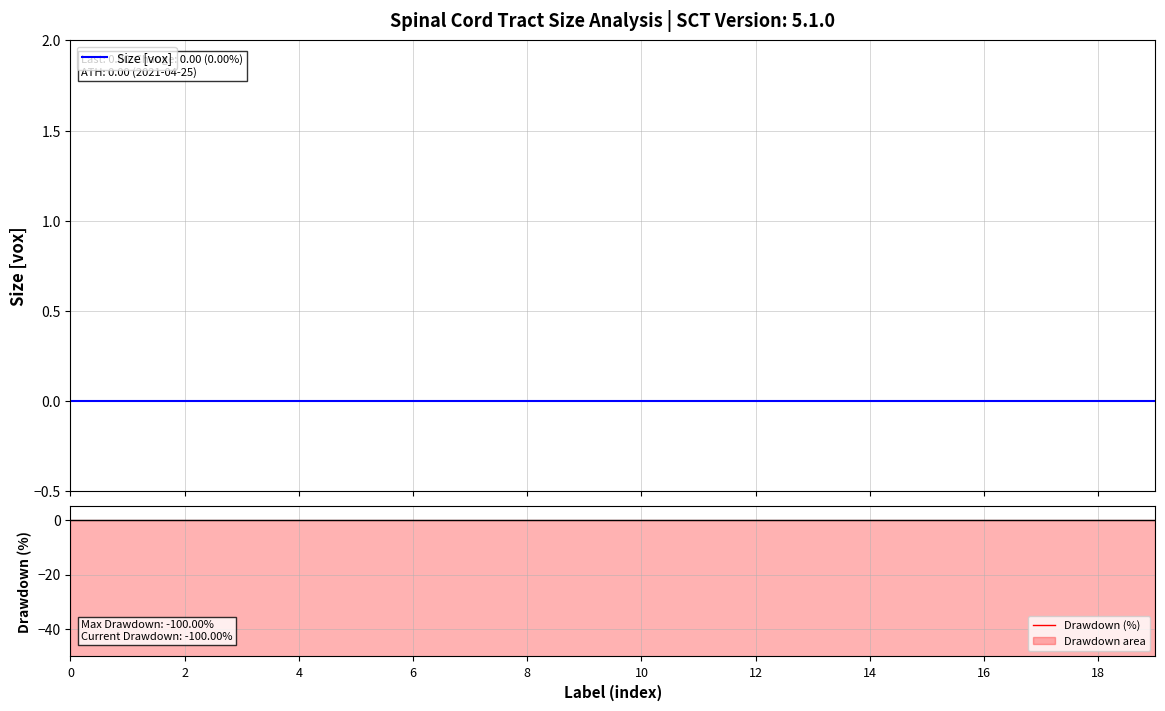

Is the value of Drawdown (%) at 12 greater than the value of Size [vox] at 11?

No